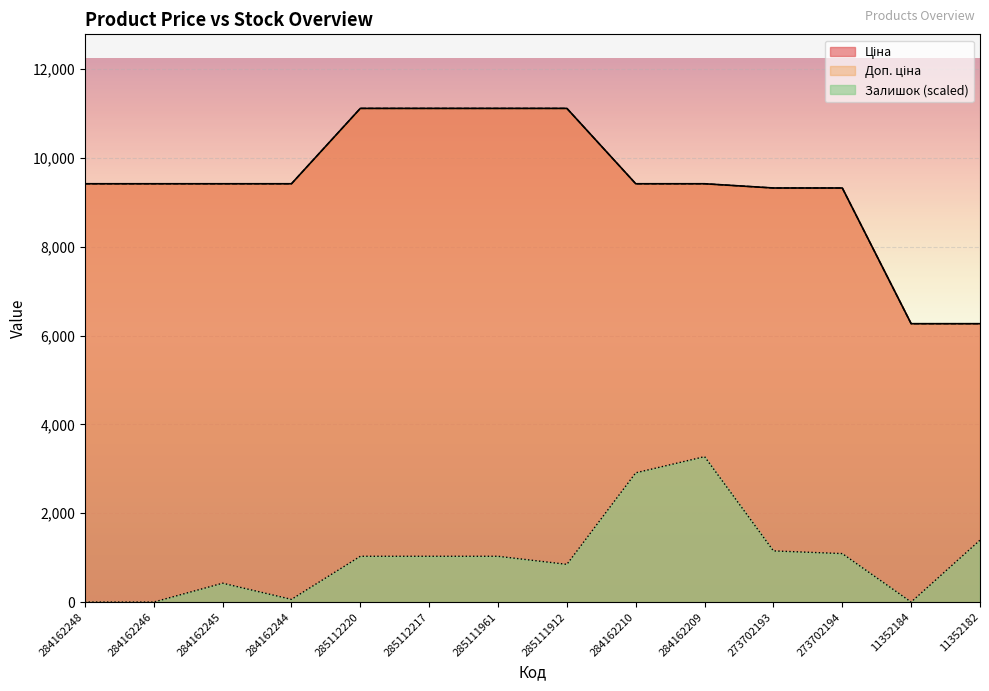

How many distinct data groups are displayed?

3